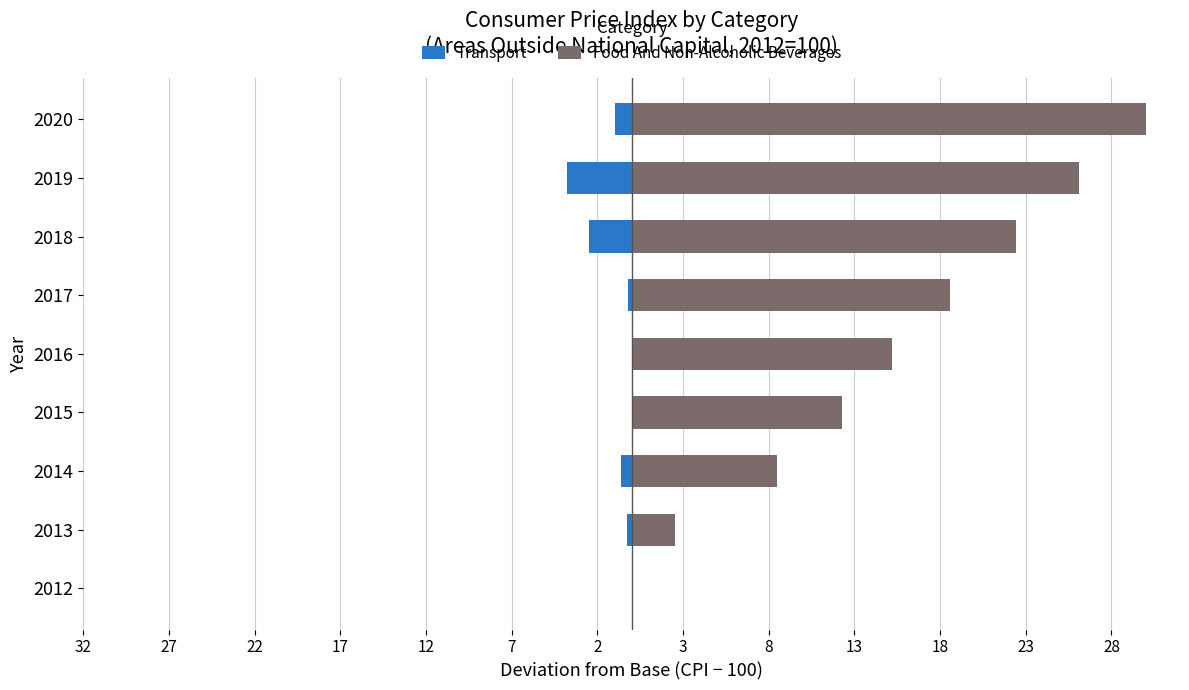

The value of Food And Non-Alcoholic Beverages at 2013 is 1.0. True or false?

False